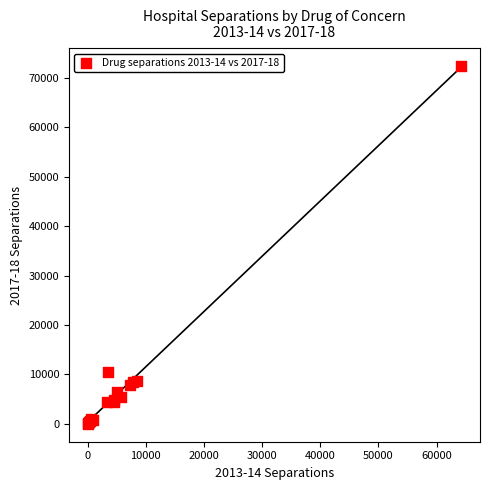

What Y value in the scatter plot is closest to 36165?

10403